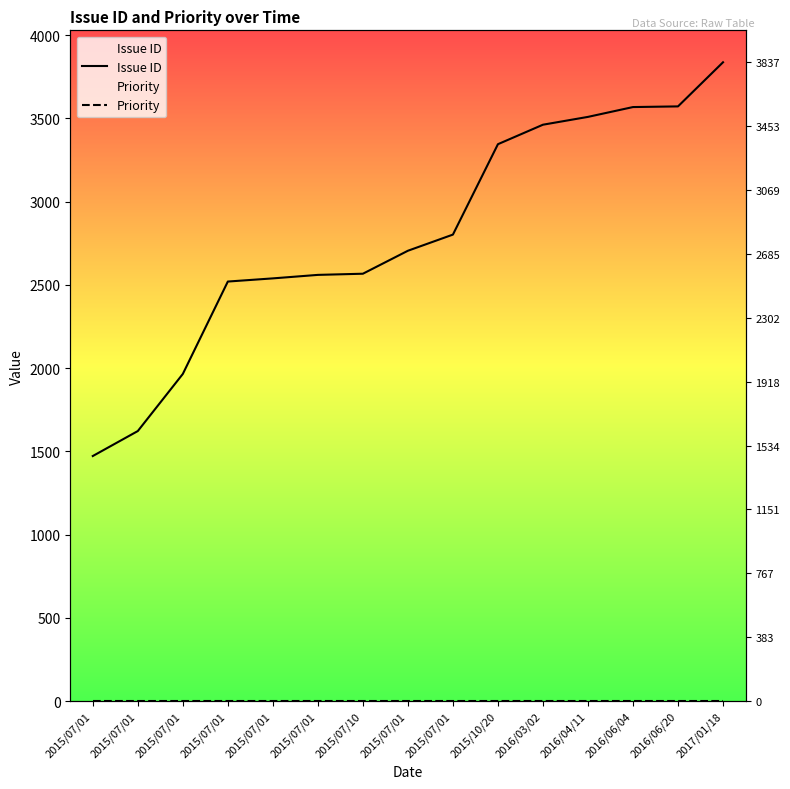

How many lines are shown in the chart?

2